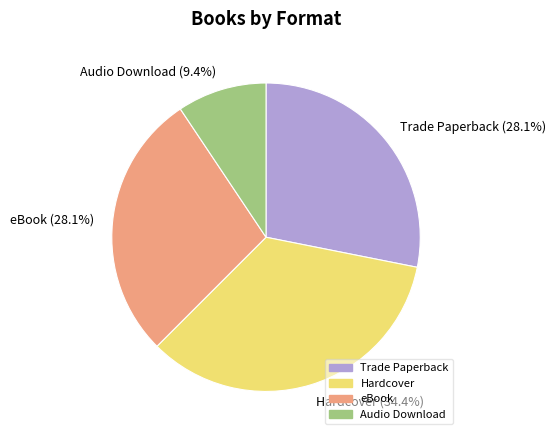

To the nearest percent, what is the difference between the Hardcover and Audio Download slice percentages?

25%